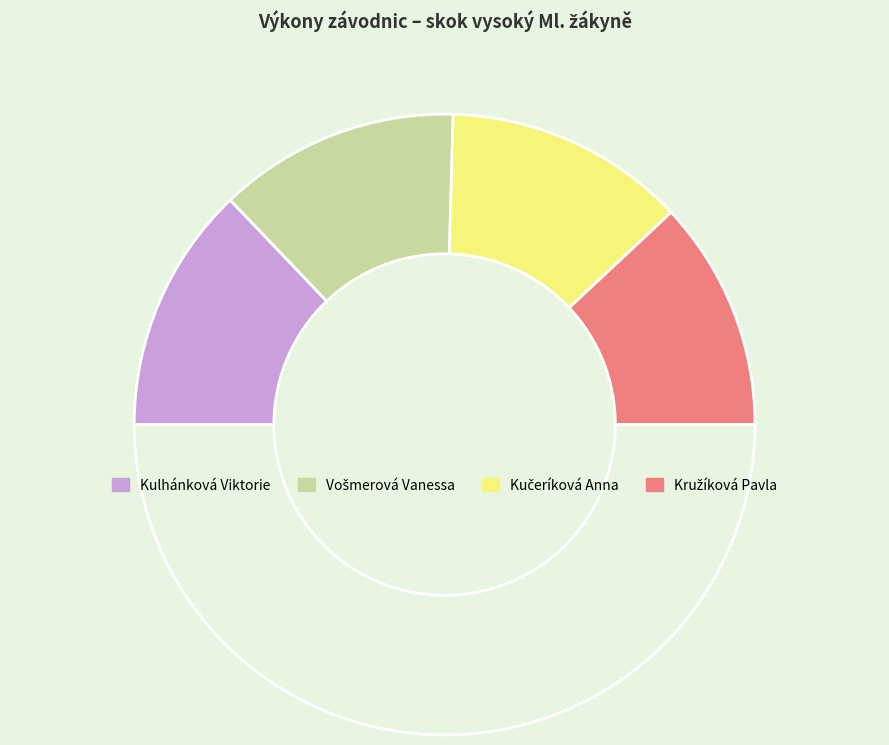

How many segments does this pie chart have?

5